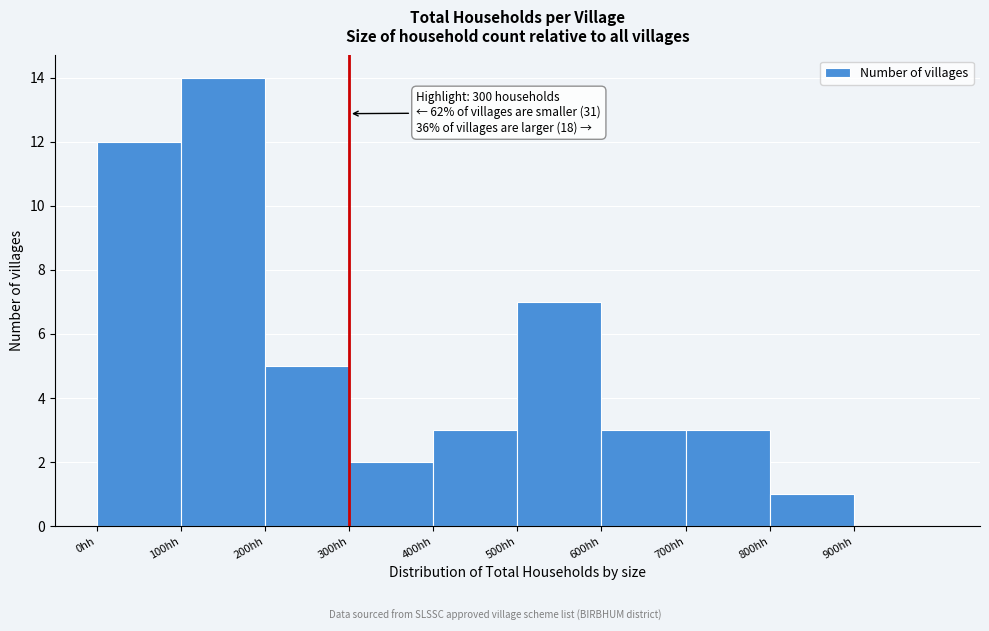

Which range on the x-axis has the tallest bar?

100 to 200